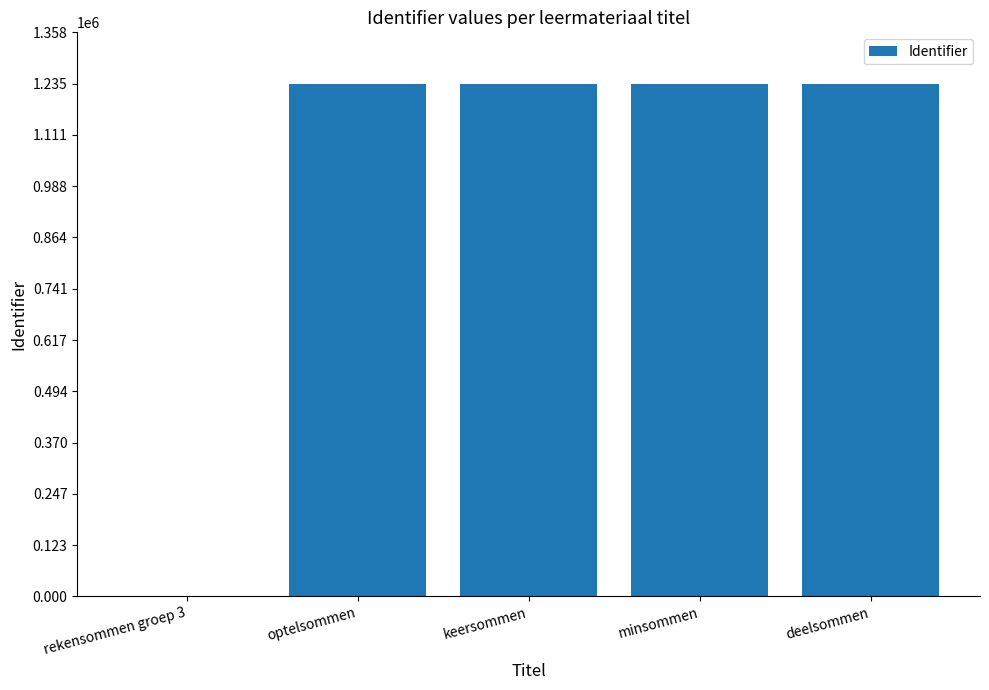

What is the average value?

987461